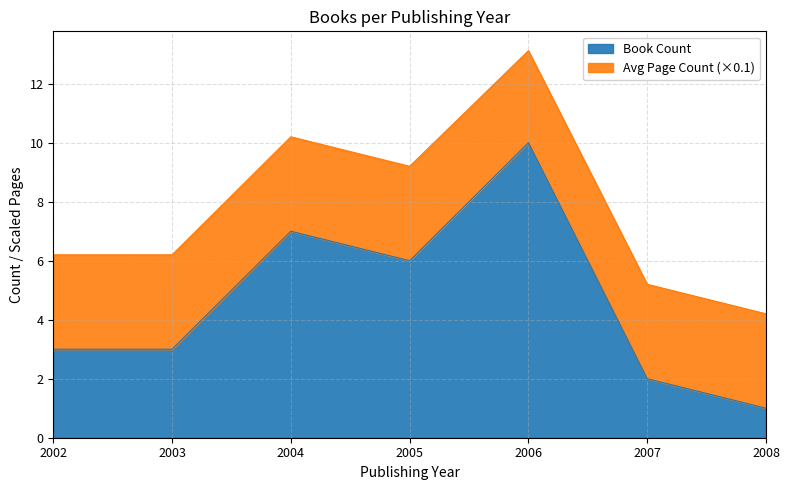

Is it true that Book Count equals 1.8 at 2003?

False